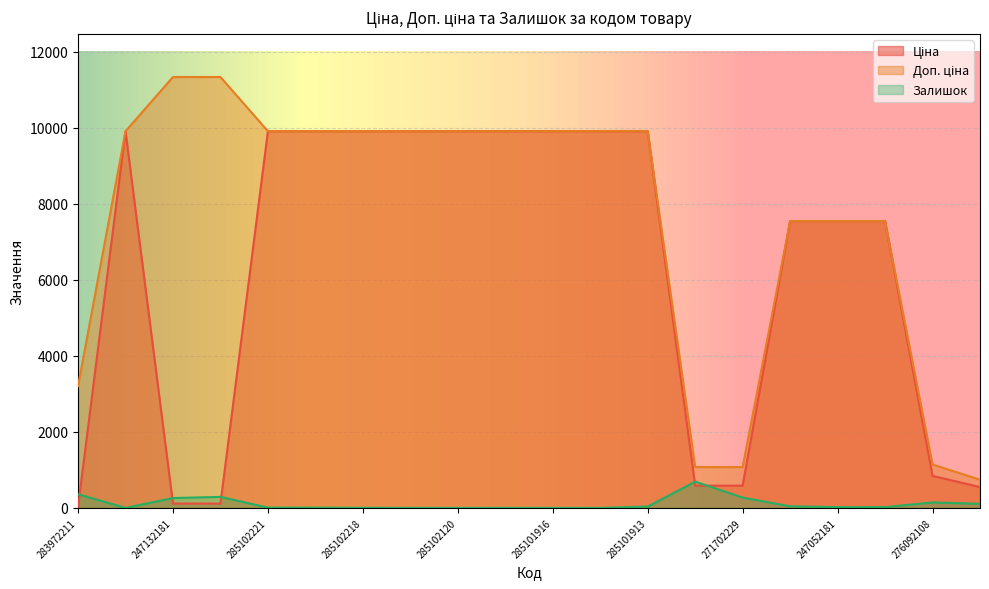

At which label does Ціна reach its peak?

285101569